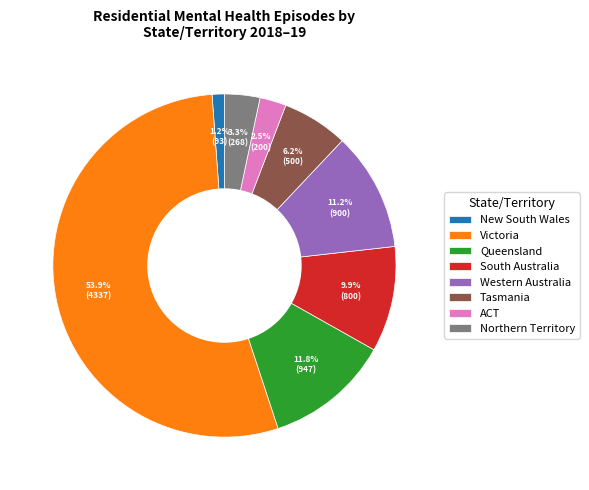

Is there a majority slice in this chart?

Yes